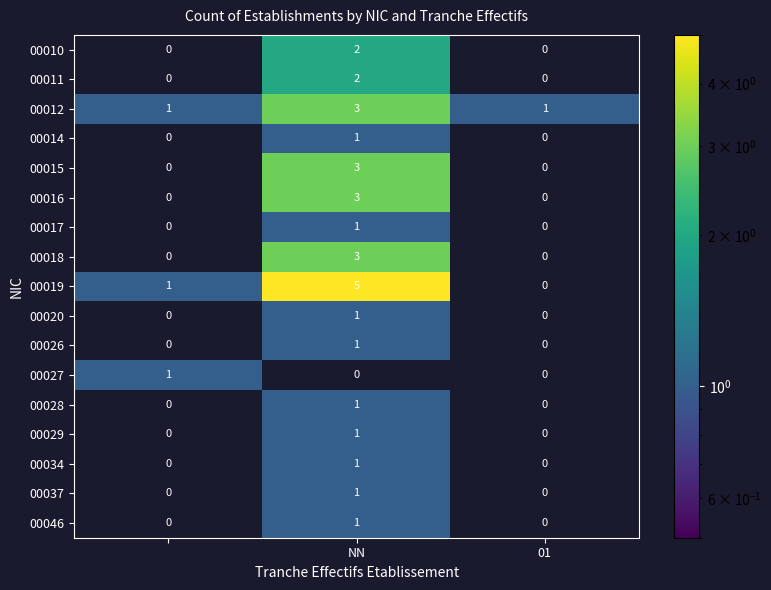

What is the difference between the maximum and minimum values in the 00015 series?

3